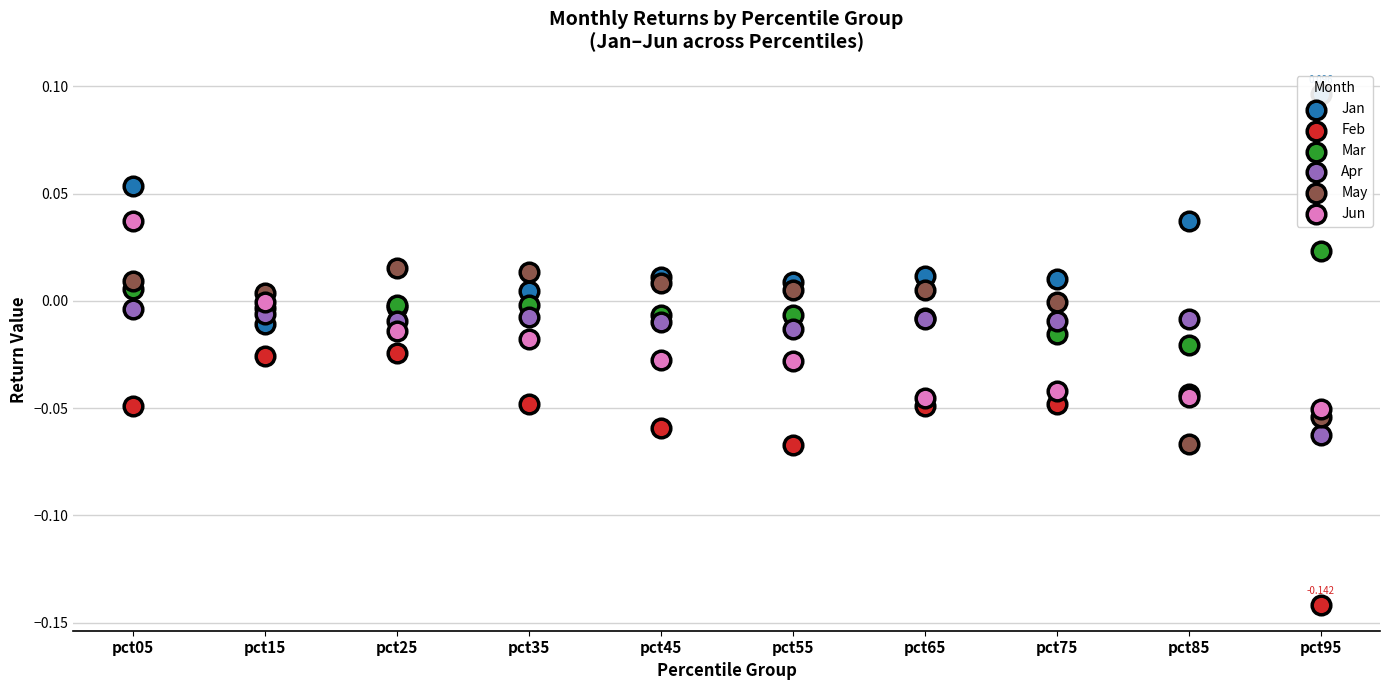

At how many categories does at least one series exceed 0?

10